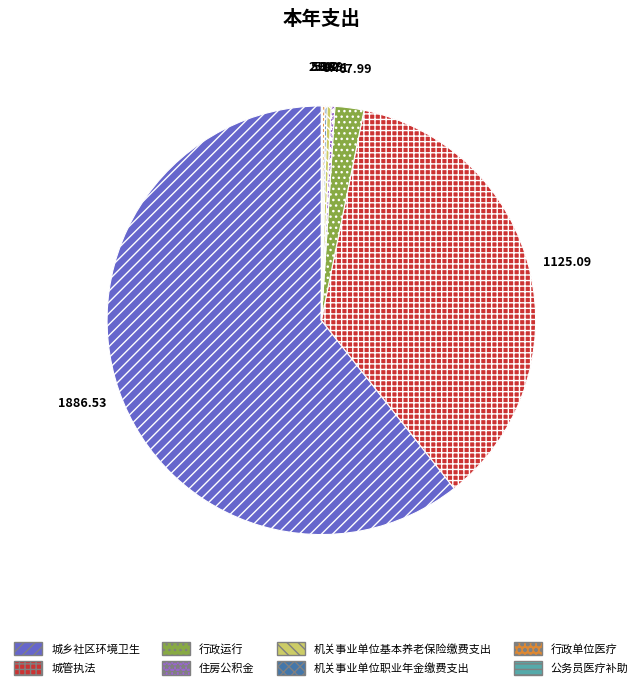

Does any single category account for the majority?

Yes